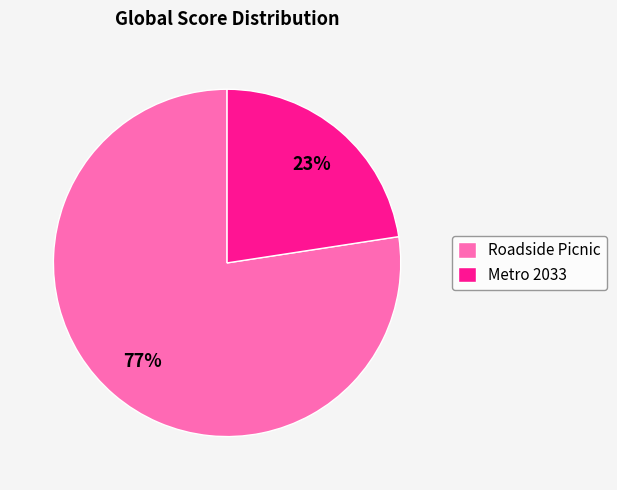

Do Roadside Picnic and Metro 2033 together represent more than half of the pie?

Yes